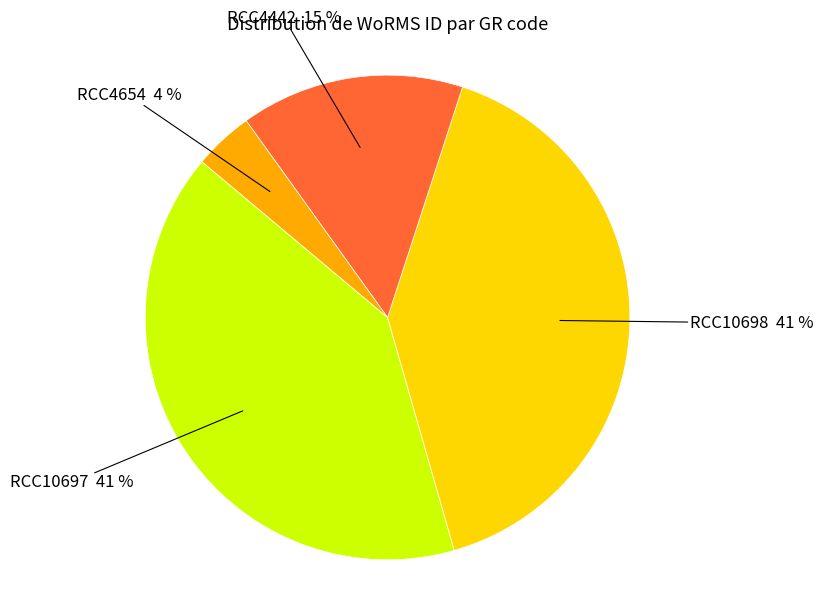

Count the number of slices in the pie.

4